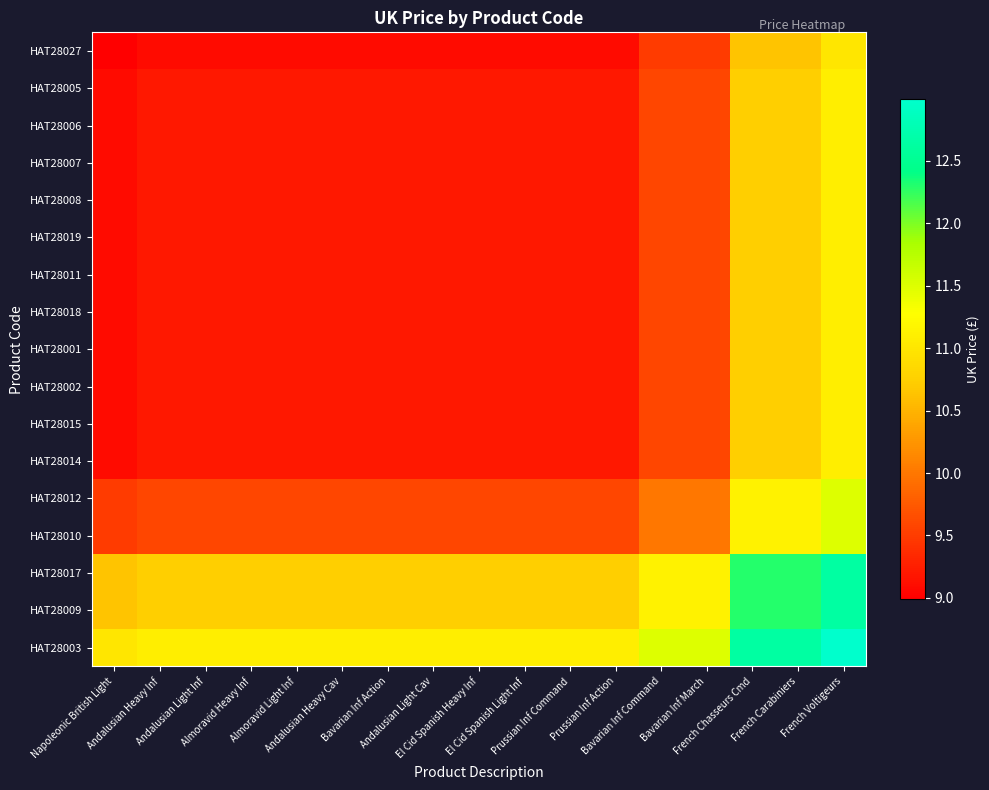

Rank the series at Andalusian Heavy Inf from lowest to highest value.

HAT28027, HAT28005, HAT28006, HAT28007, HAT28008, HAT28019, HAT28011, HAT28018, HAT28001, HAT28002, HAT28015, HAT28014, HAT28012, HAT28010, HAT28017, HAT28009, HAT28003